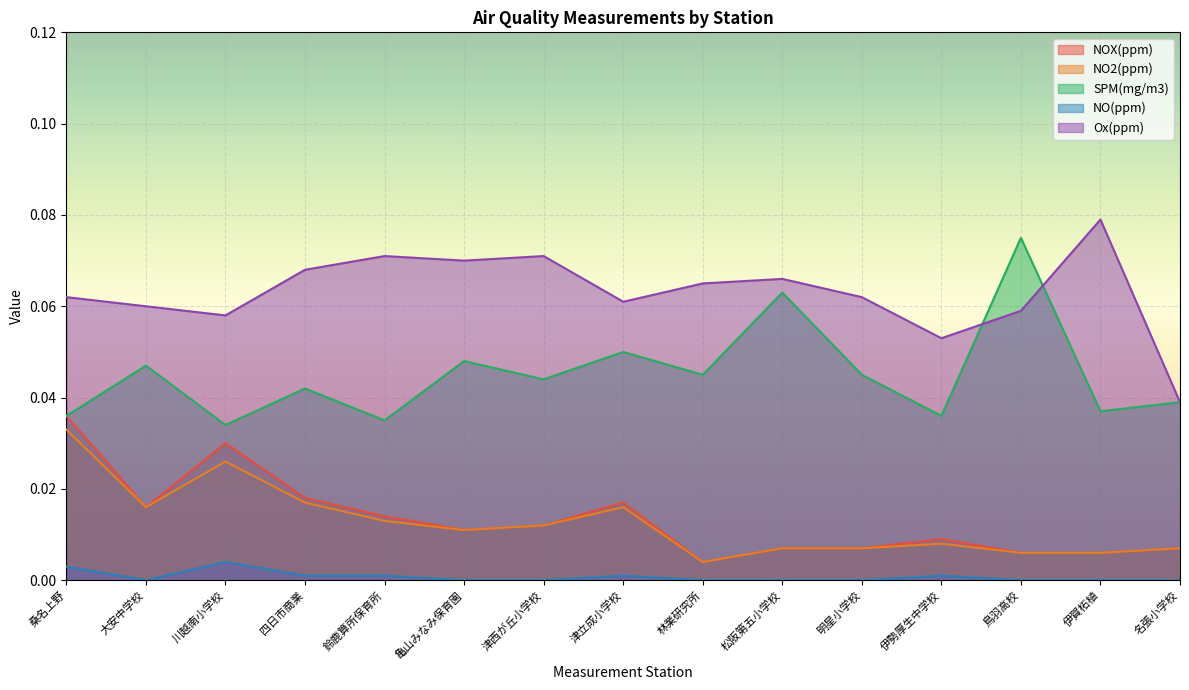

What is the label of the 6th point from the left?

亀山みなみ保育園